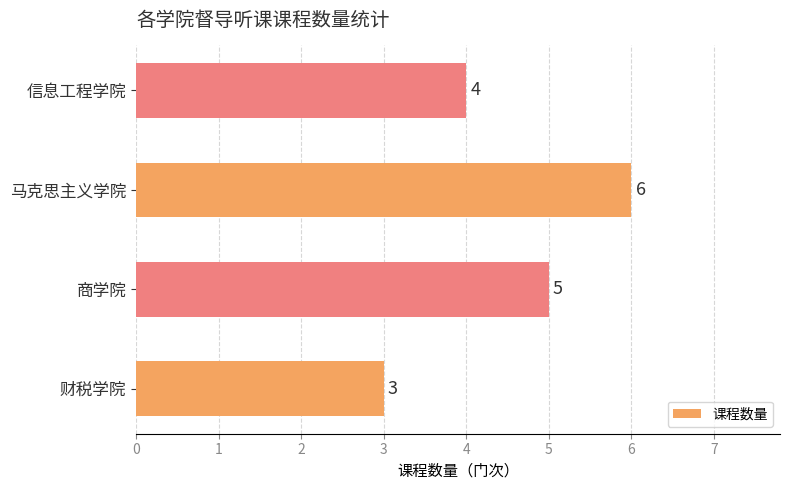

What is the greatest value displayed?

6